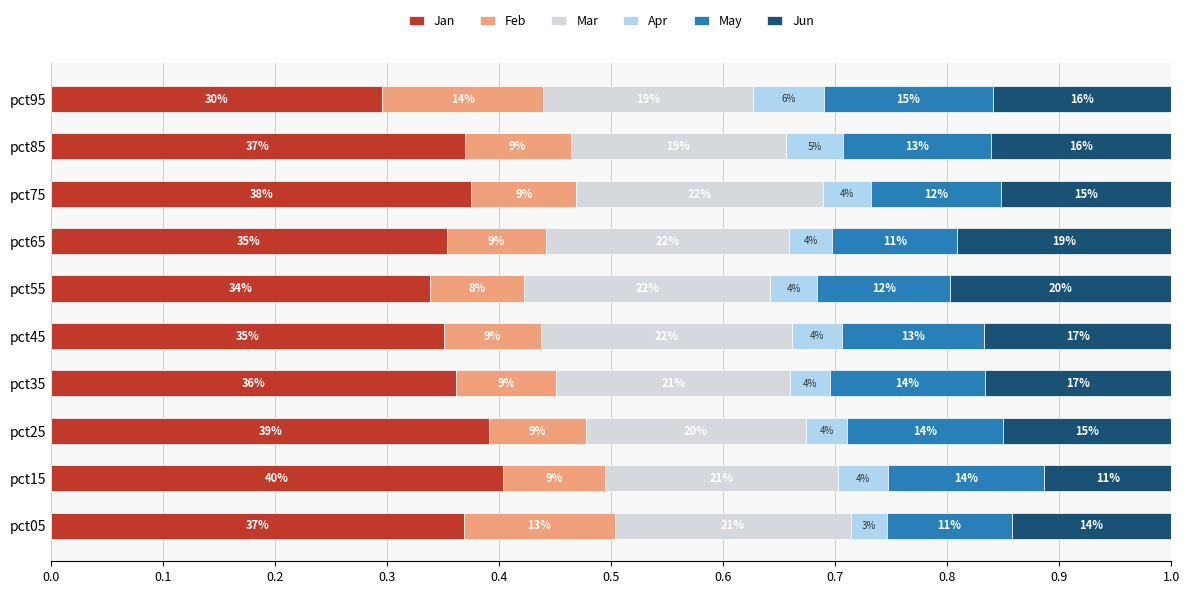

What are all the series names shown in the legend?

Jan, Feb, Mar, Apr, May, Jun